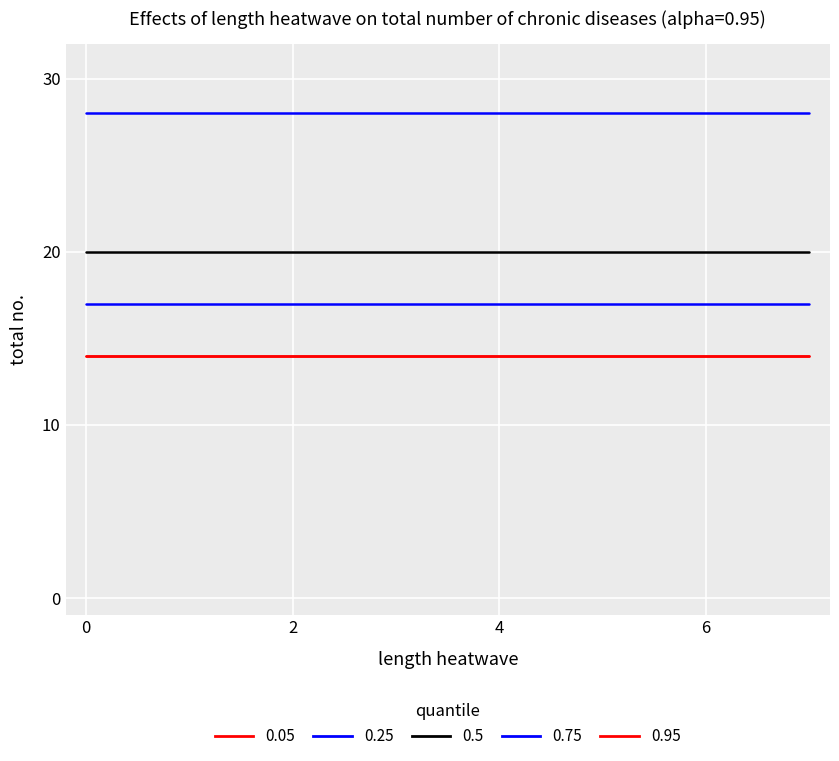

Reading left to right, extract all data points from this chart.

0.05: 0=14	1=14	2=14	3=14	4=14	5=14	6=14	7=14
0.25: 0=28	1=28	2=28	3=28	4=28	5=28	6=28	7=28
0.5: 0=20	1=20	2=20	3=20	4=20	5=20	6=20	7=20
0.75: 0=17	1=17	2=17	3=17	4=17	5=17	6=17	7=17
0.95: 0=14	1=14	2=14	3=14	4=14	5=14	6=14	7=14